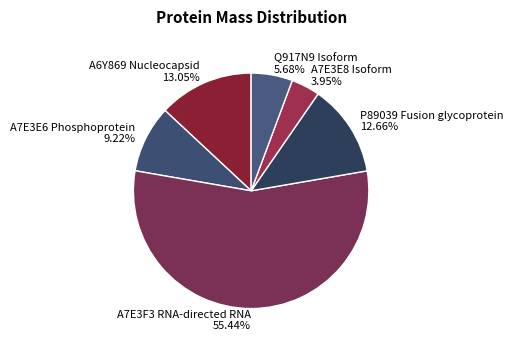

Approximately how many times larger is the value at P89039 Fusion glycoprotein compared to Q917N9 Isoform?

2.2